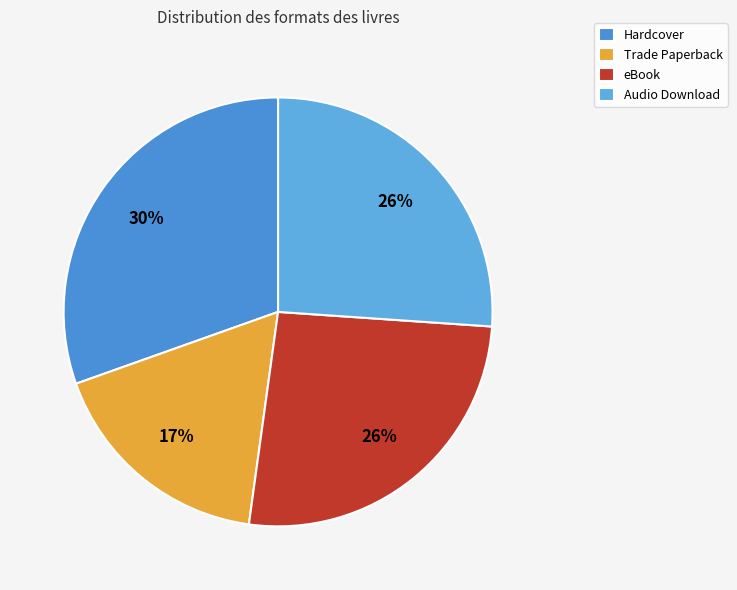

Does eBook represent more than half of the total?

No